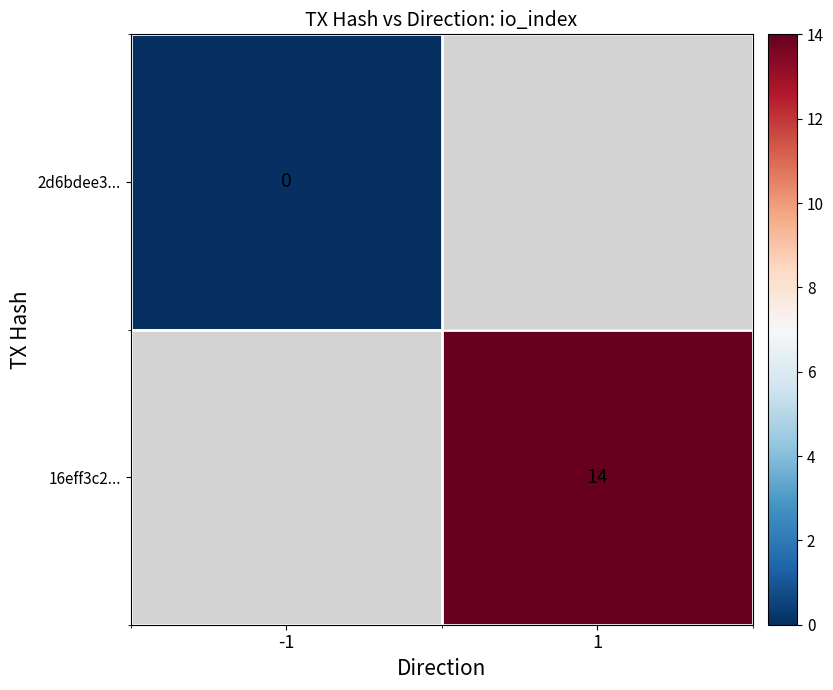

True or false: 16eff3c2... has a value of 8 at 1.

False